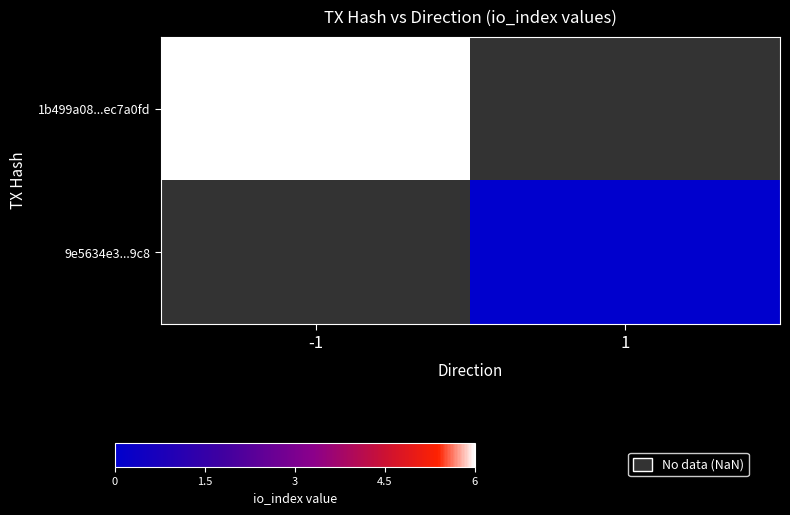

Where is 1b499a08...ec7a0fd nearest to the value 6?

-1